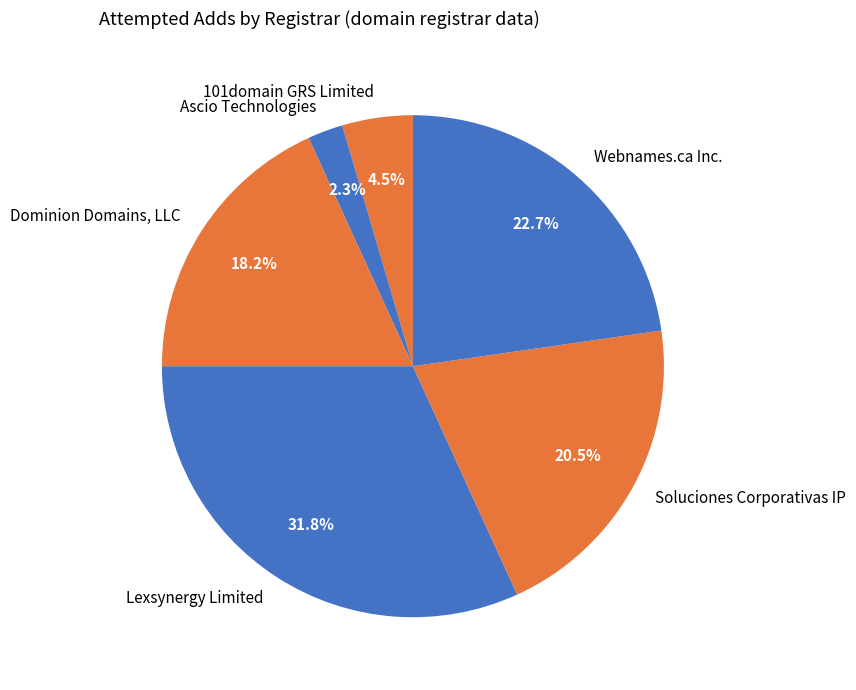

Count the number of slices in the pie.

6